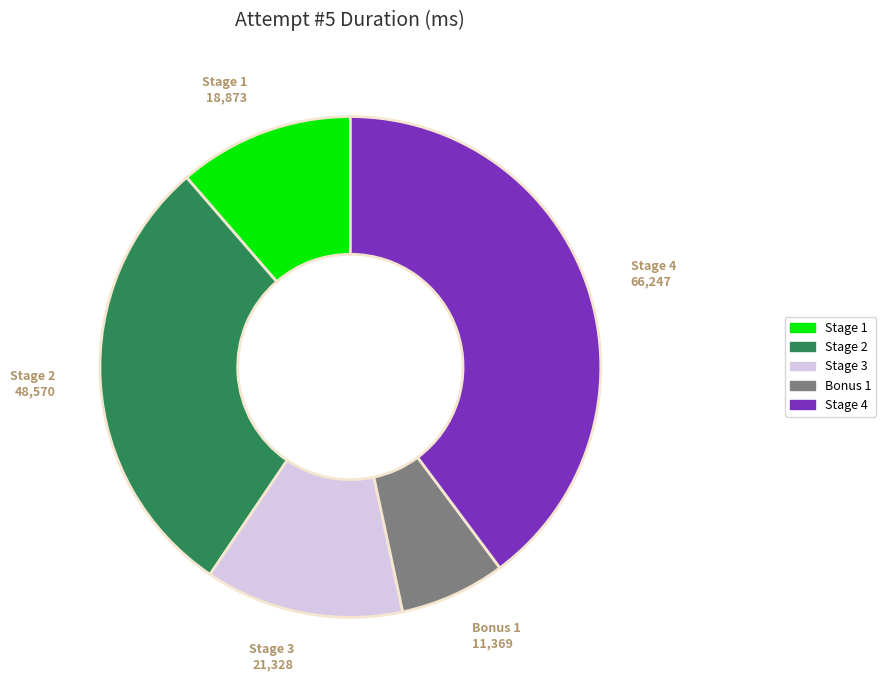

Which category has the smallest portion of the pie?

Bonus 1